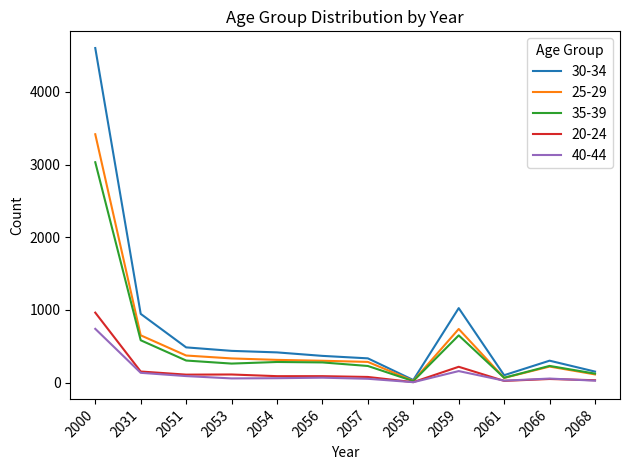

Is the value of 40-44 at 2058 greater than the value of 30-34 at 2057?

No